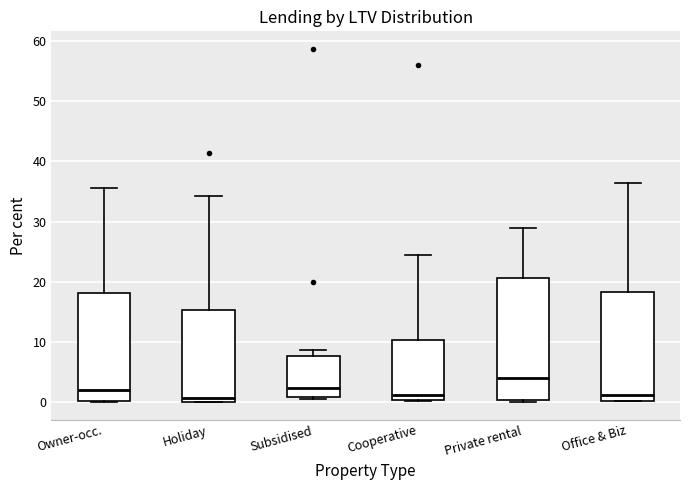

Which box has the highest median line?

Private rental